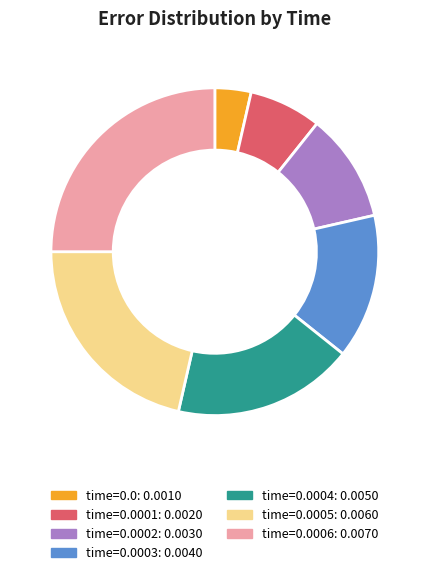

Is there a majority slice in this chart?

No